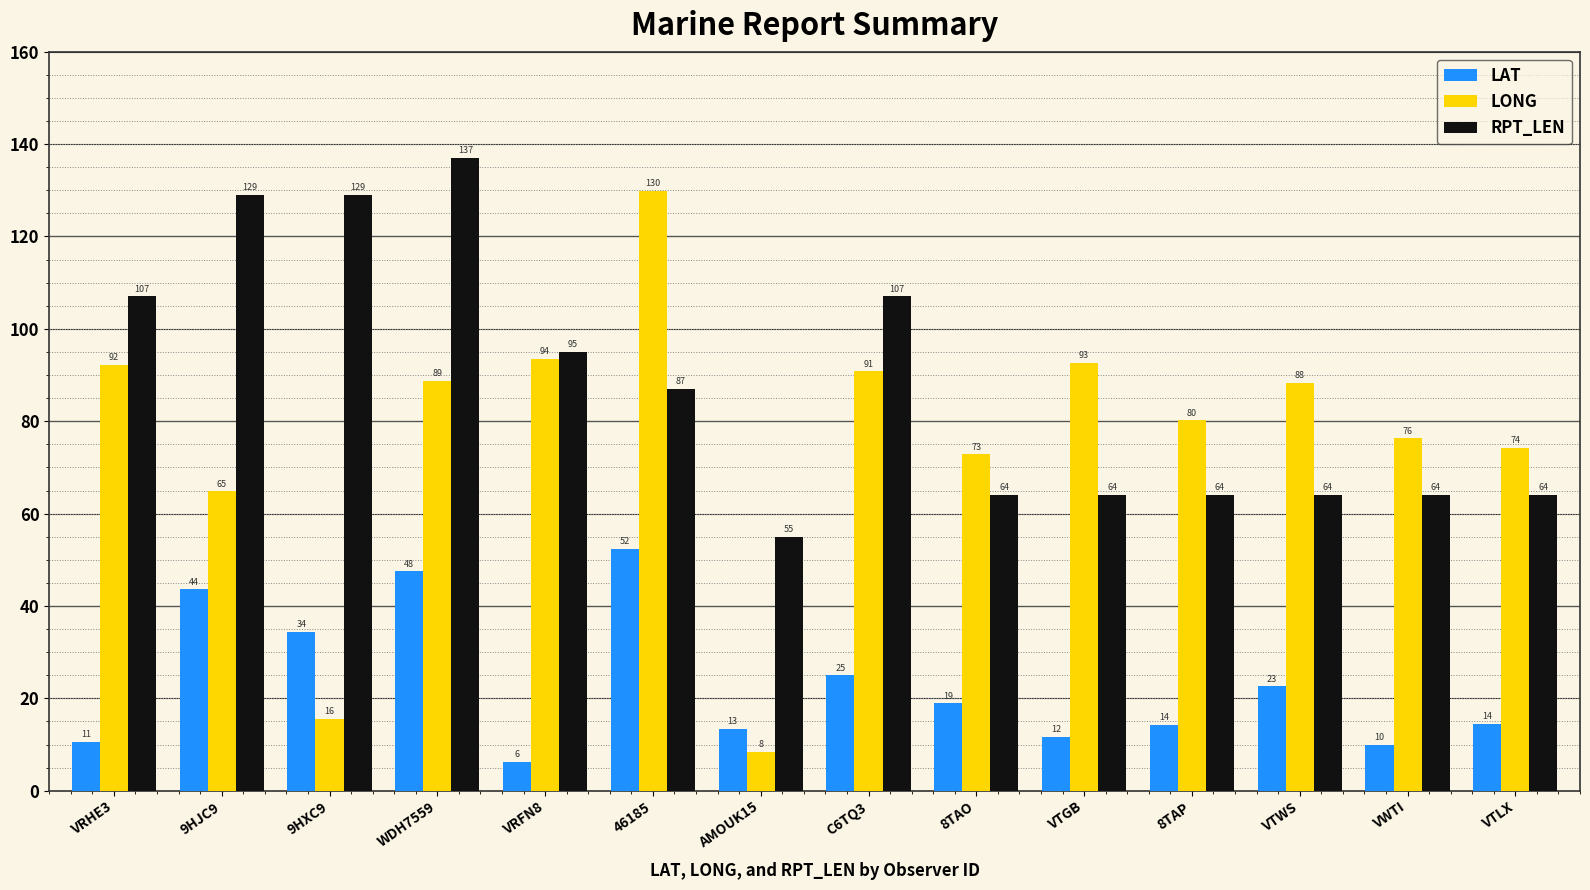

List the series in order of their overall mean, lowest first.

LAT, LONG, RPT_LEN